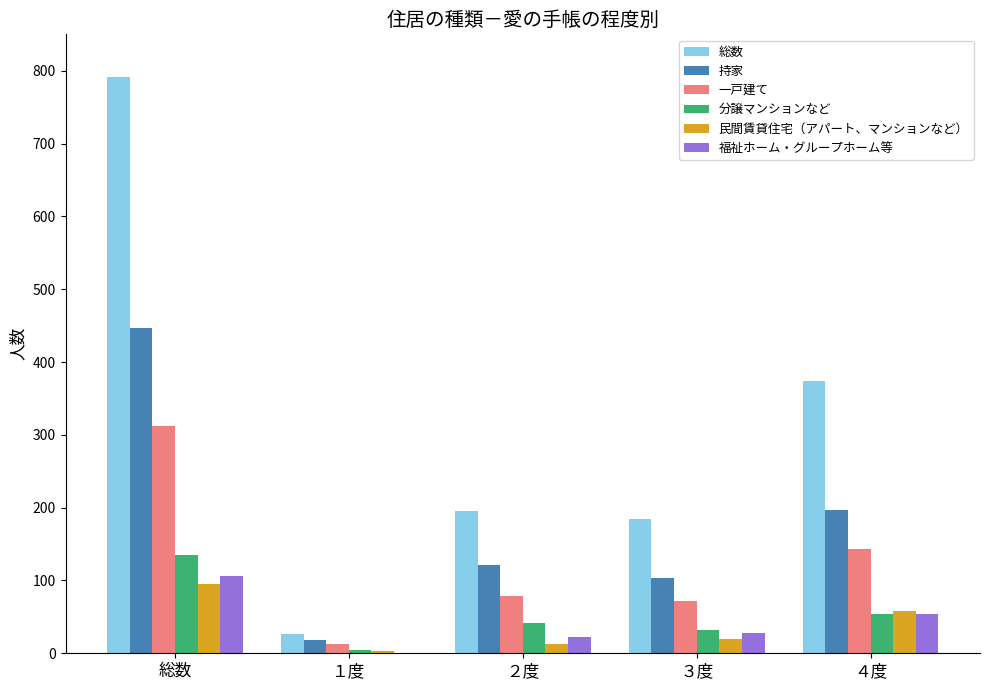

Read the 総数 value at 総数, to the nearest 50.

800